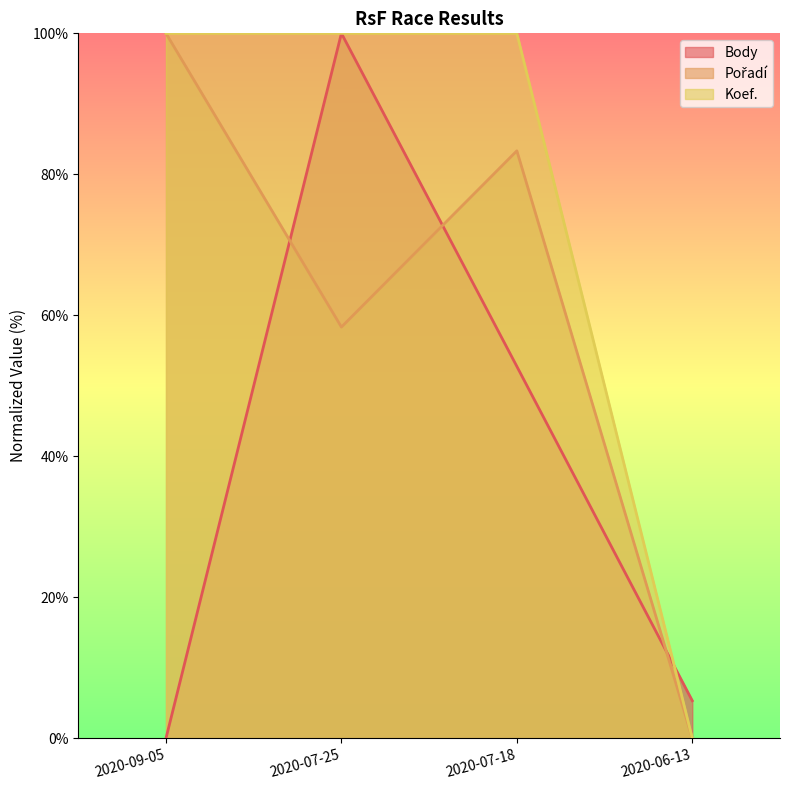

How many intersections are there between Koef. and Body?

1